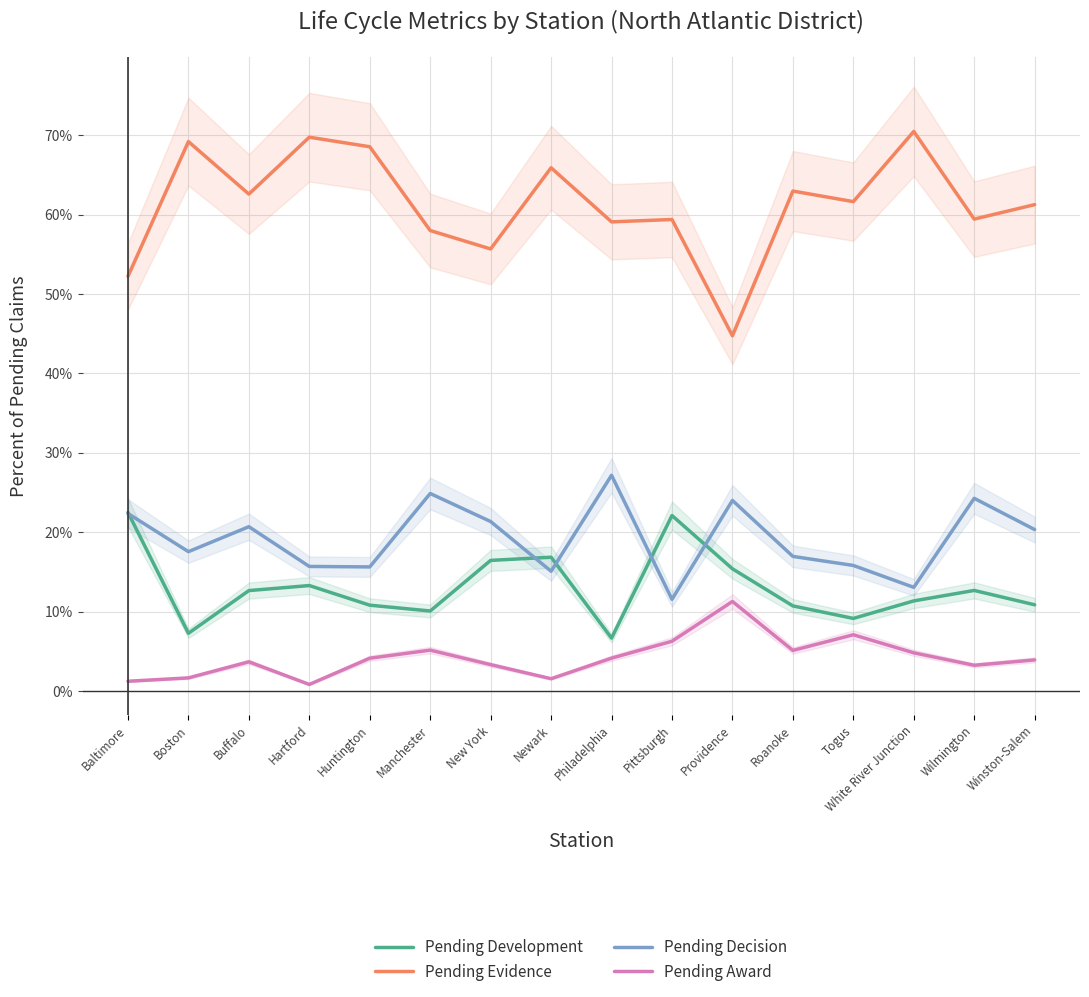

What is the approximate value of Pending Decision at Pittsburgh?

0.1